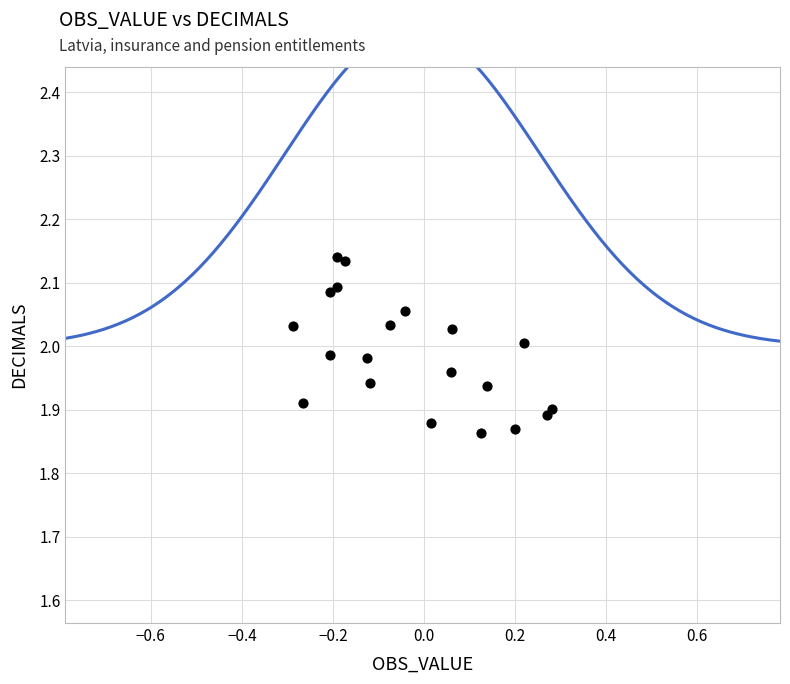

What is the range of Y values (max minus min)?

0.3